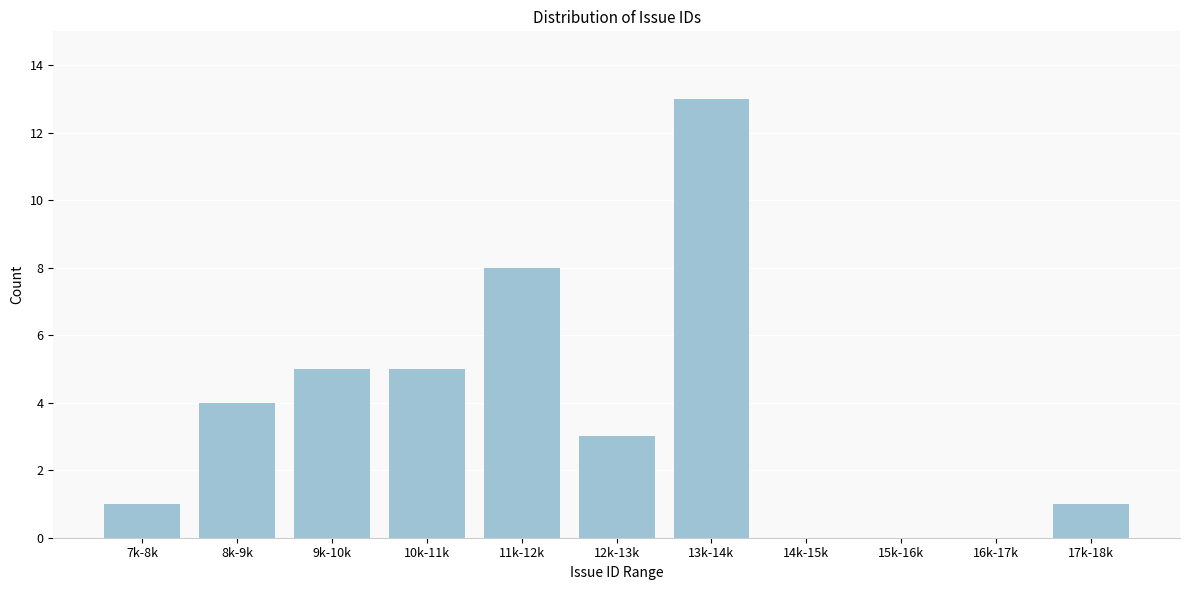

Reading left to right, list all the values displayed in this chart.

7k-8k=1	8k-9k=4	9k-10k=5	10k-11k=5	11k-12k=8	12k-13k=3	13k-14k=13	14k-15k=0	15k-16k=0	16k-17k=0	17k-18k=1